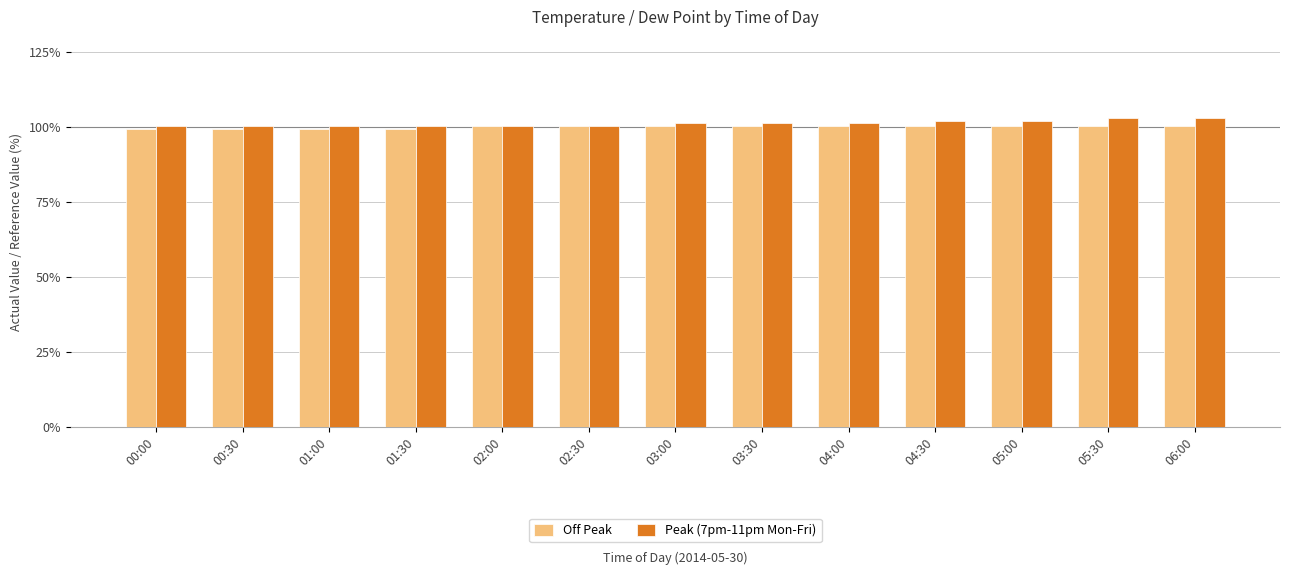

Is the value of Off Peak at 02:00 greater than the value of Peak (7pm-11pm Mon-Fri) at 06:00?

No